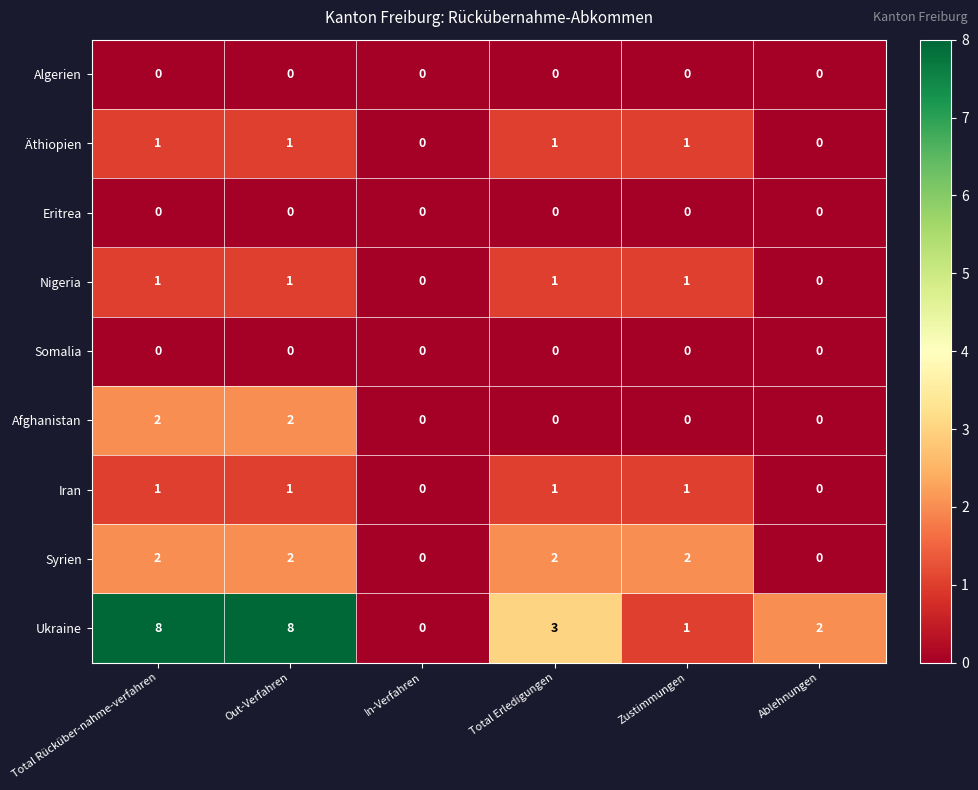

What is the difference between the highest and lowest values at Ablehnungen?

2